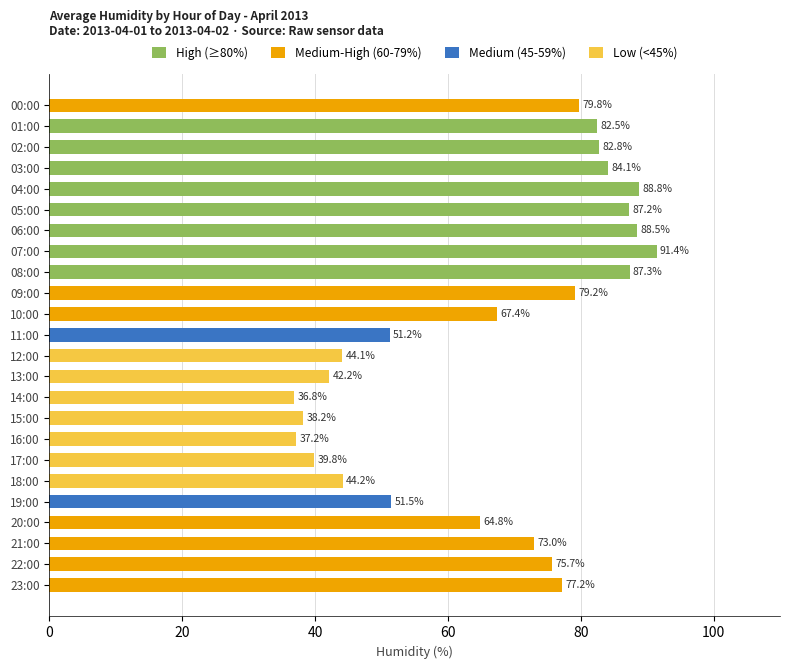

What is the average value?

66.5